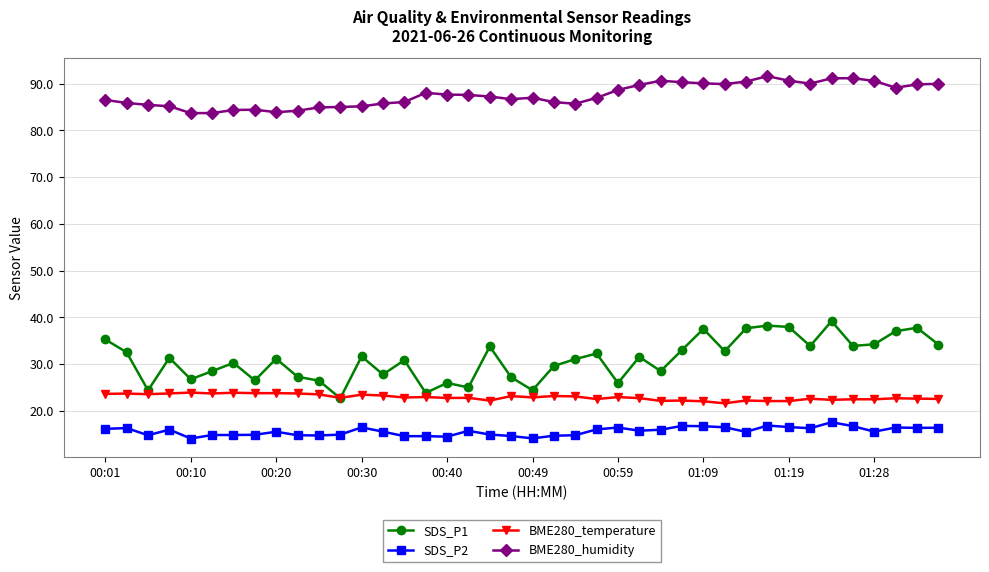

What is the difference between the maximum and minimum values in the SDS_P2 series?

3.5